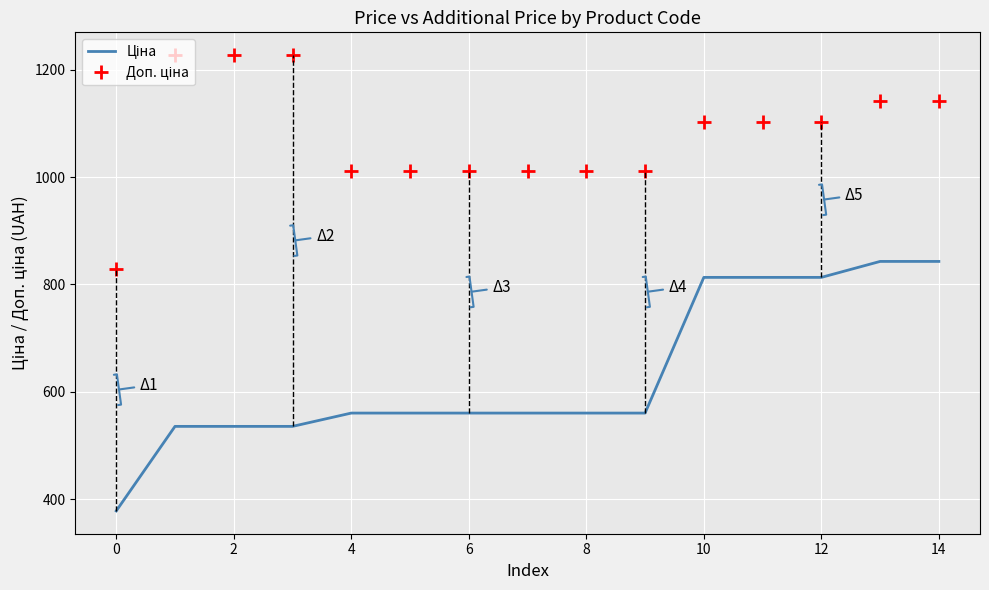

What is the minimum value shown in the chart?

377.9